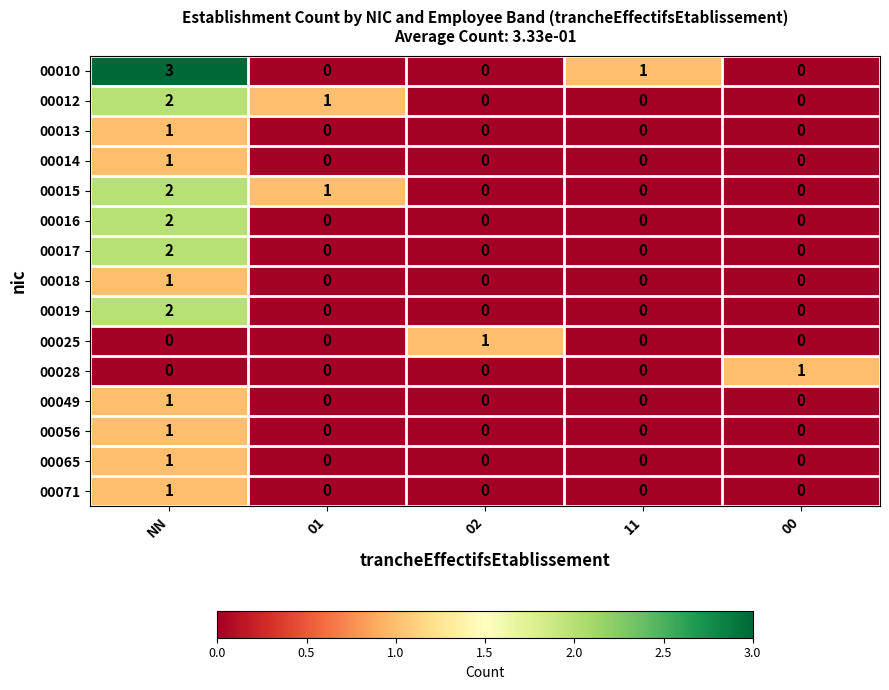

Which category has the highest value across all series?

NN